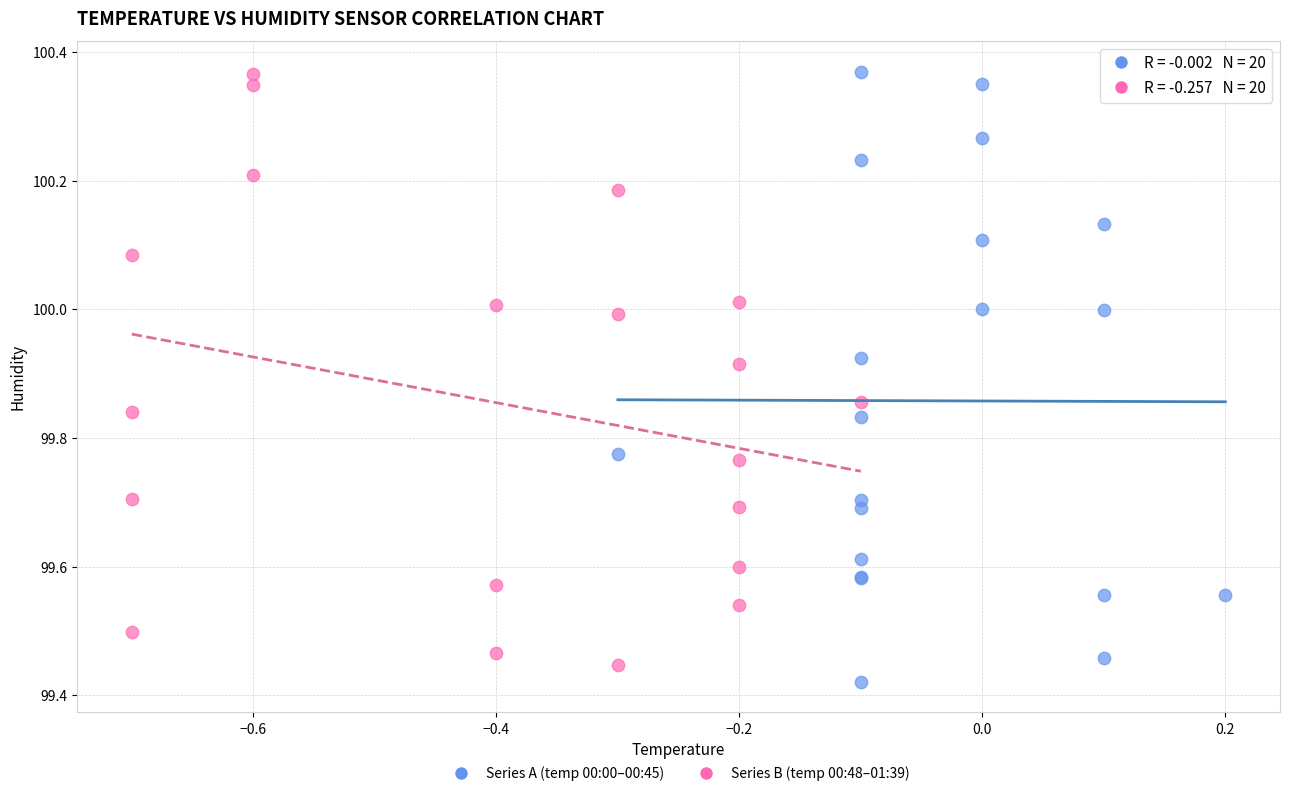

What are all the series names shown in the legend?

Series A (temp 00:00–00:45), Series B (temp 00:48–01:39)